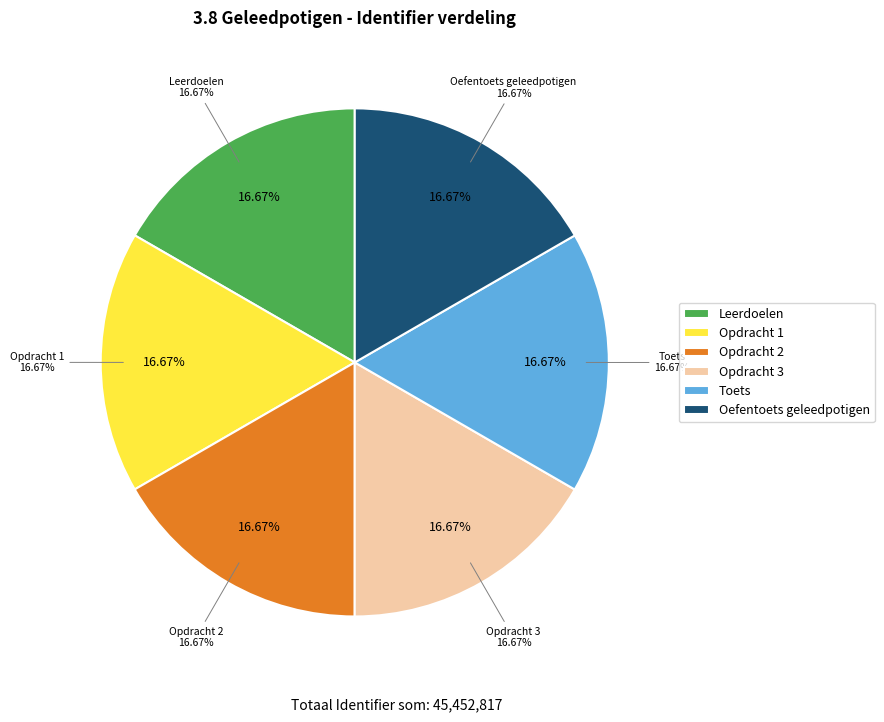

Rank the categories by value from highest to lowest.

Toets, Oefentoets geleedpotigen, Opdracht 3, Opdracht 2, Opdracht 1, Leerdoelen